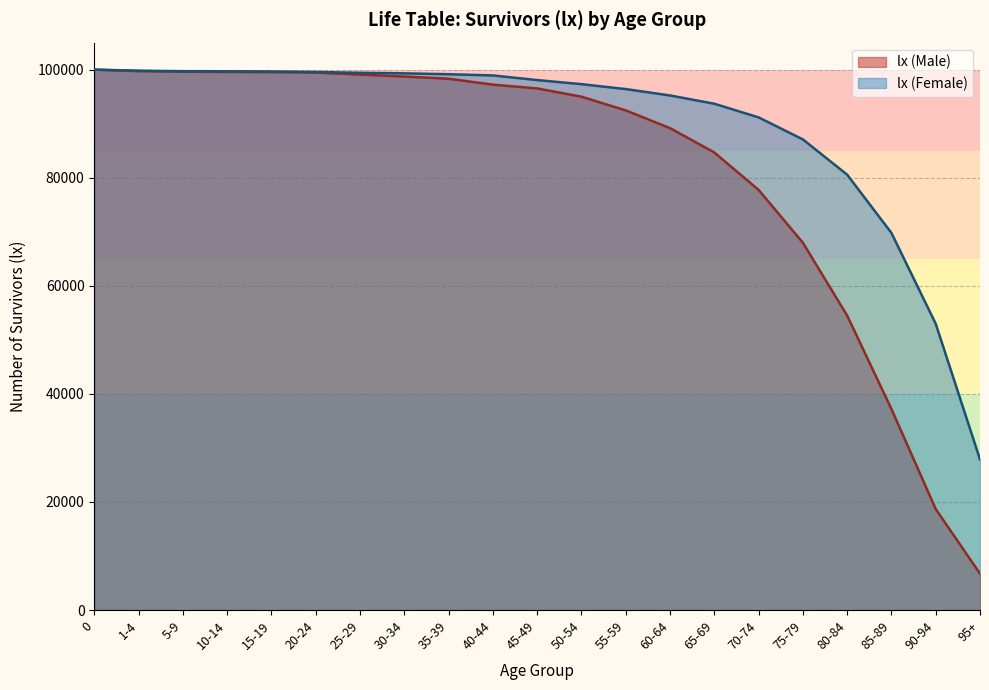

What is the difference between the values at 5-9 and 0?

379